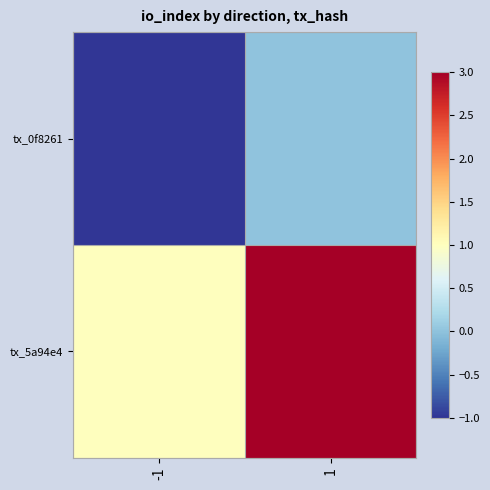

At how many categories does at least one series exceed 0?

2